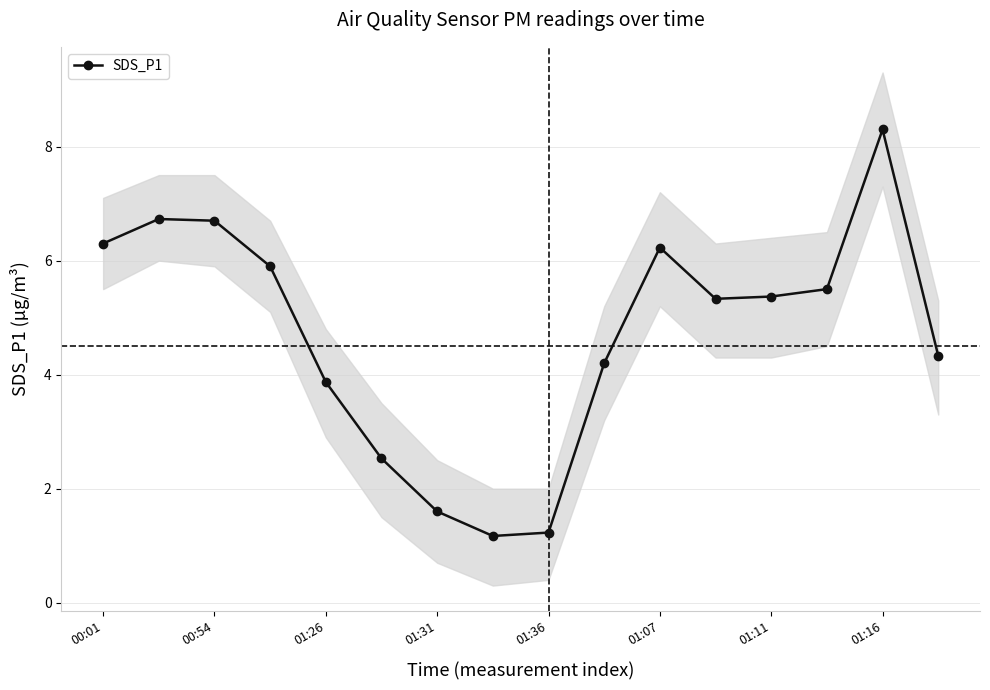

How many interior local peaks (higher than both neighbors) does the data have?

3